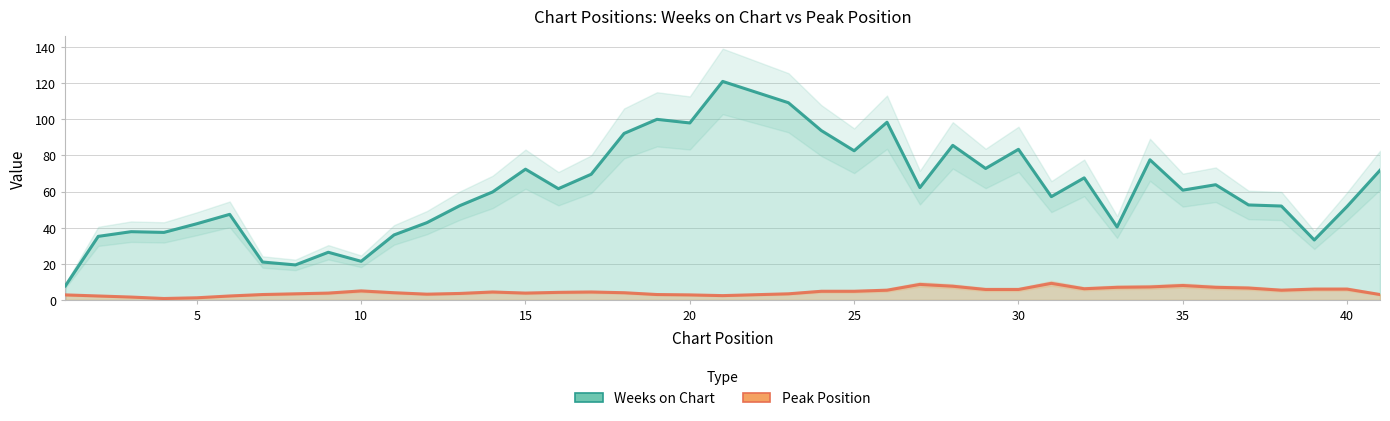

What are all the series names shown in the legend?

Weeks on Chart, Peak Position